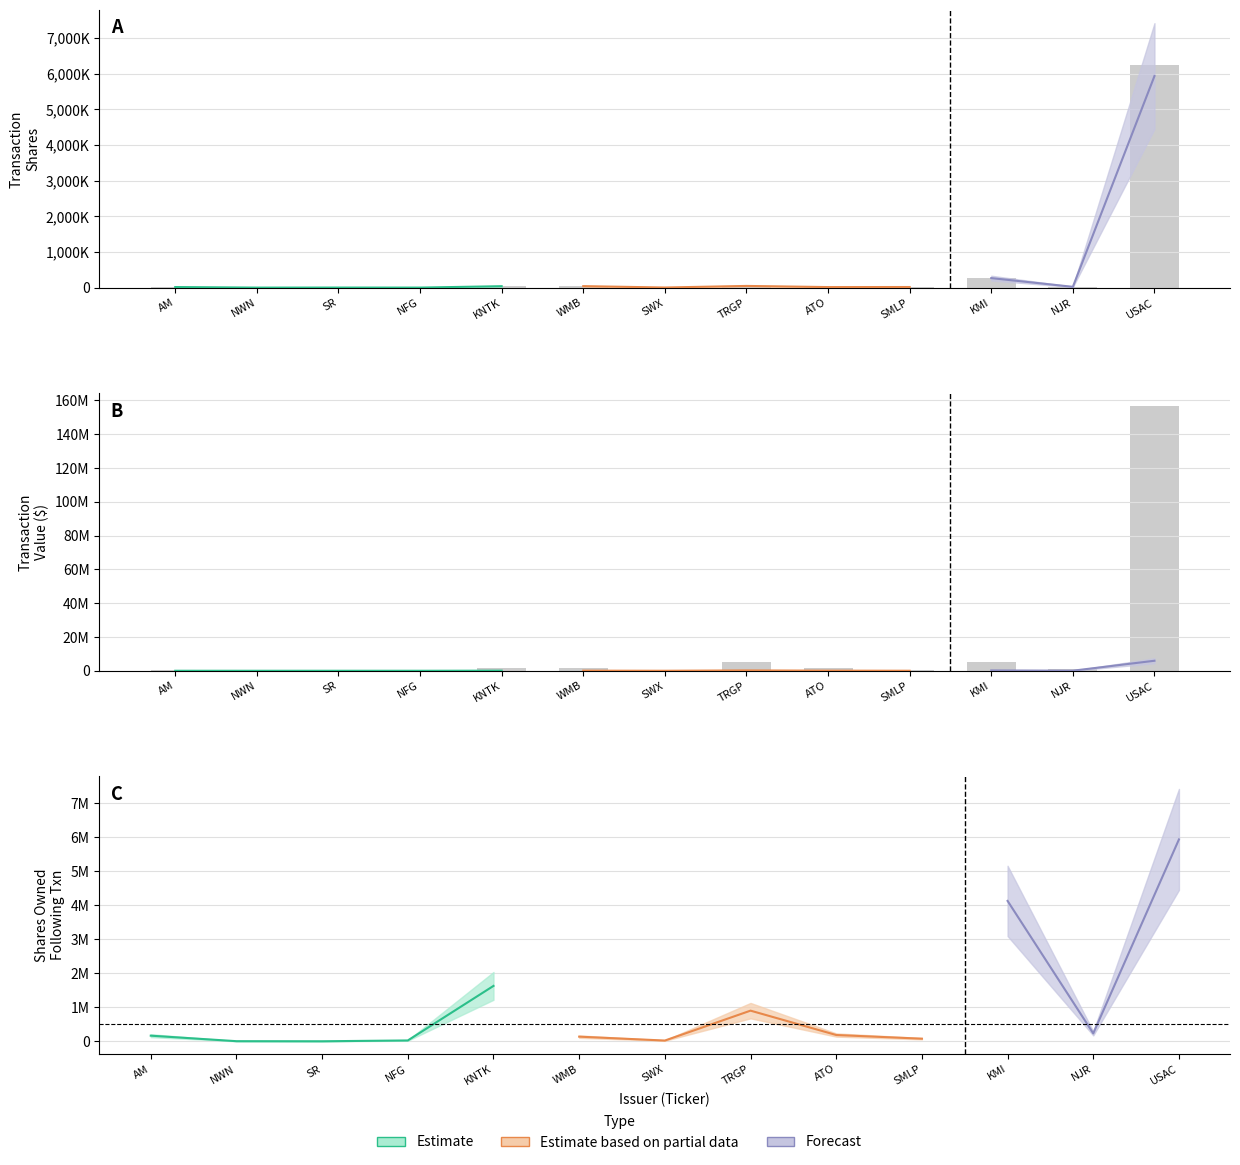

Reading left to right, list all the values displayed in this chart.

transactionShares: 16394	0	1229	450	41642	43200	2625	49576	15400	17300	280000	23000	6238094
transactionValue: 224106	17	73246	23724	1547962	1696352	200813	5481700	1794051	504989	5316115	984554	156538964